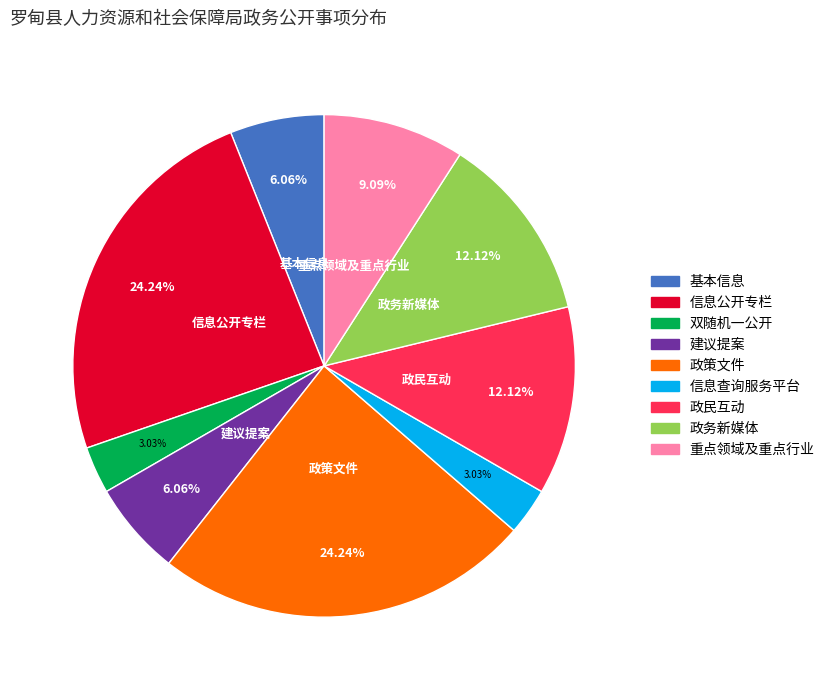

Which has a higher value, 重点领域及重点行业 or 基本信息?

重点领域及重点行业